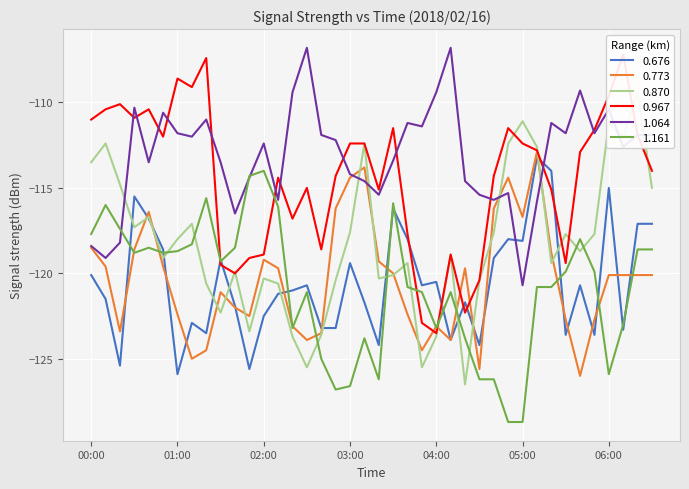

Where is the first local maximum for 1.064?

00:30